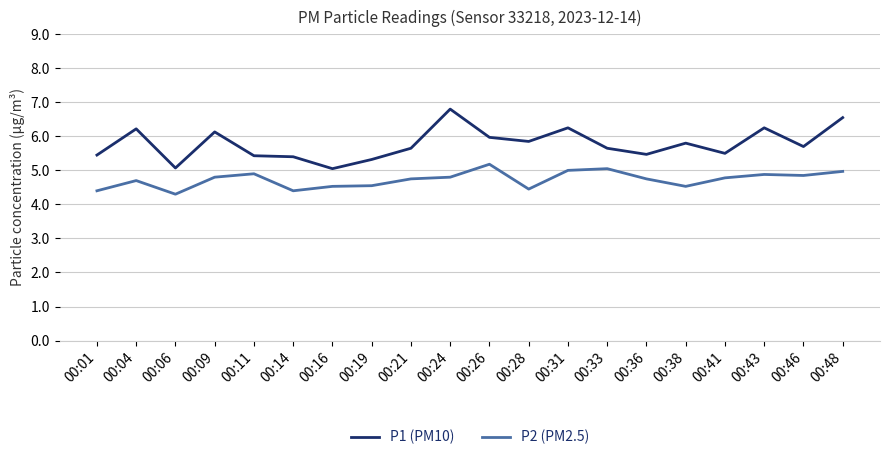

Which series has the largest range (max minus min)?

P1 (PM10)